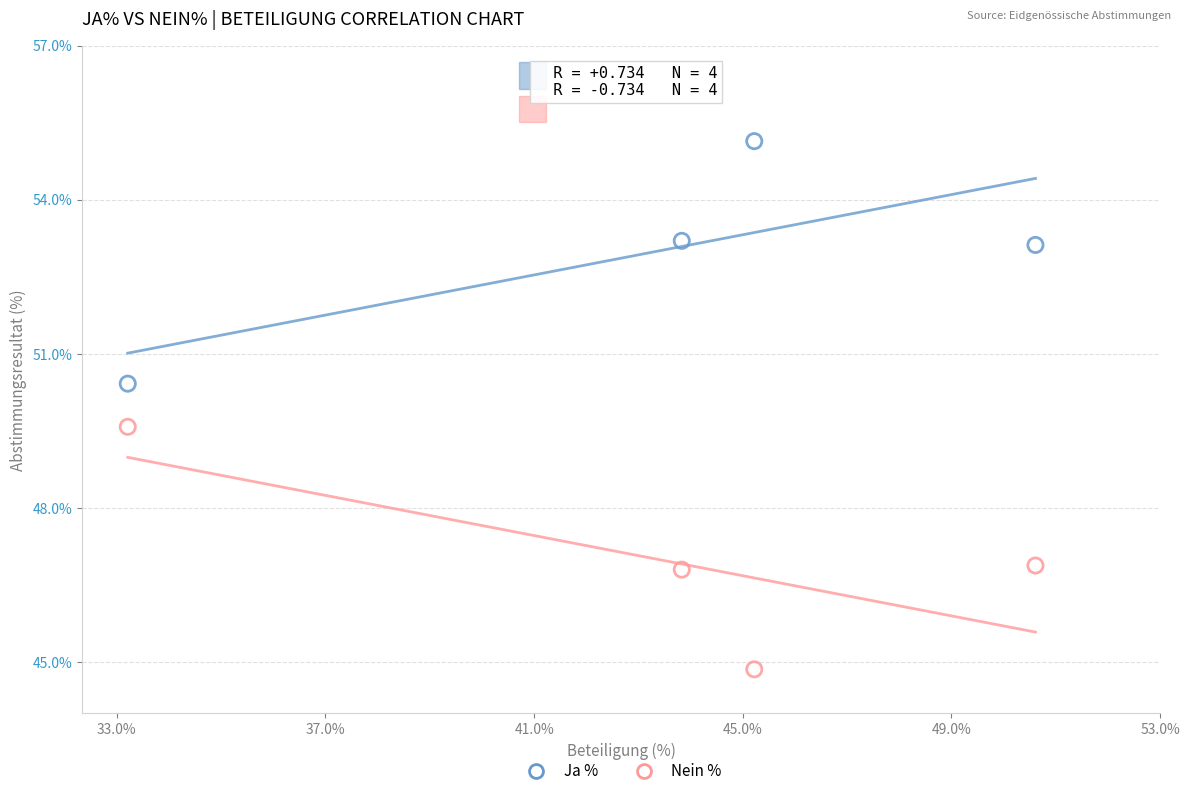

Across all data points, what is the range of Y values (max minus min)?

10.3